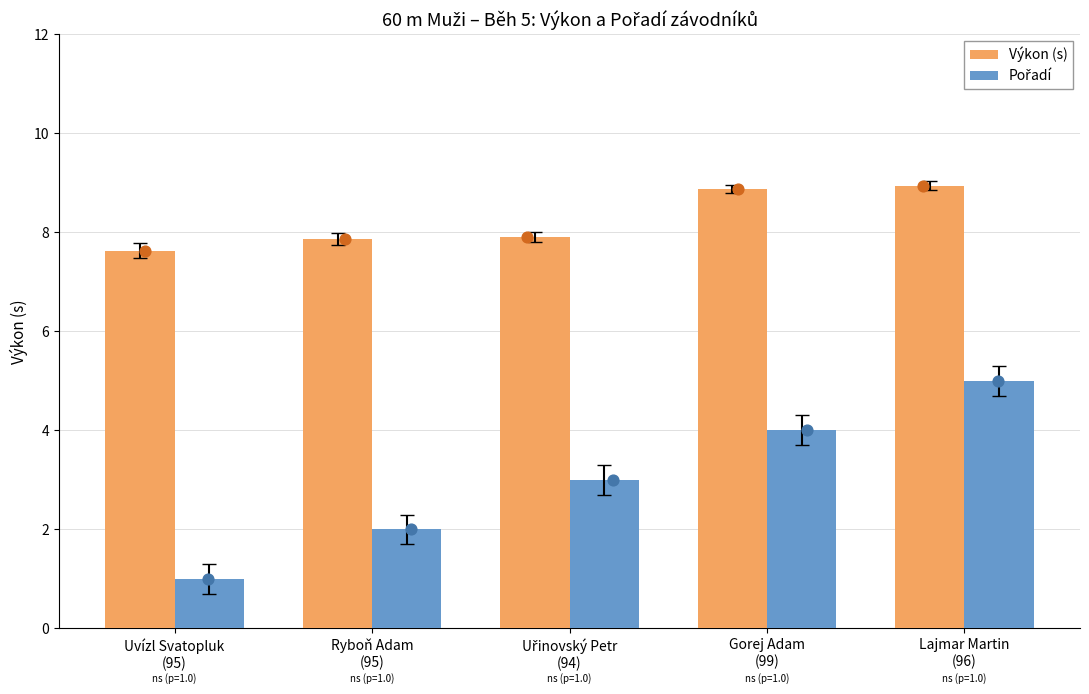

Which series has the largest total across all categories?

Výkon (s)